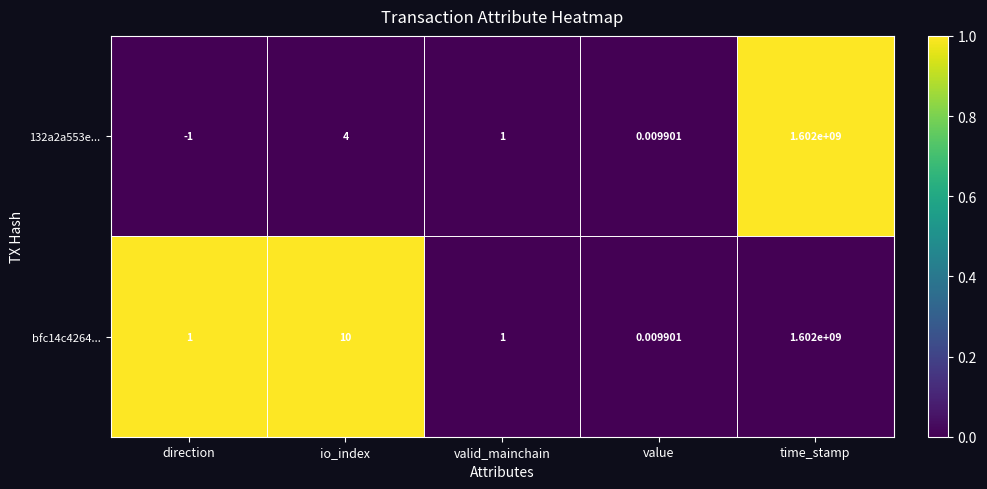

At which label does 132a2a553e... reach its minimum?

direction